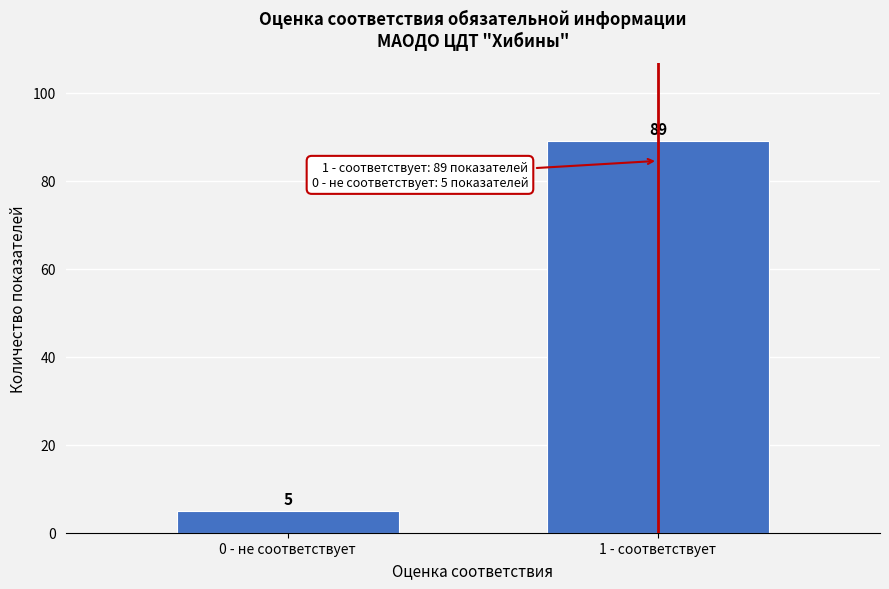

Reading left to right, extract all data points from this chart.

5	89